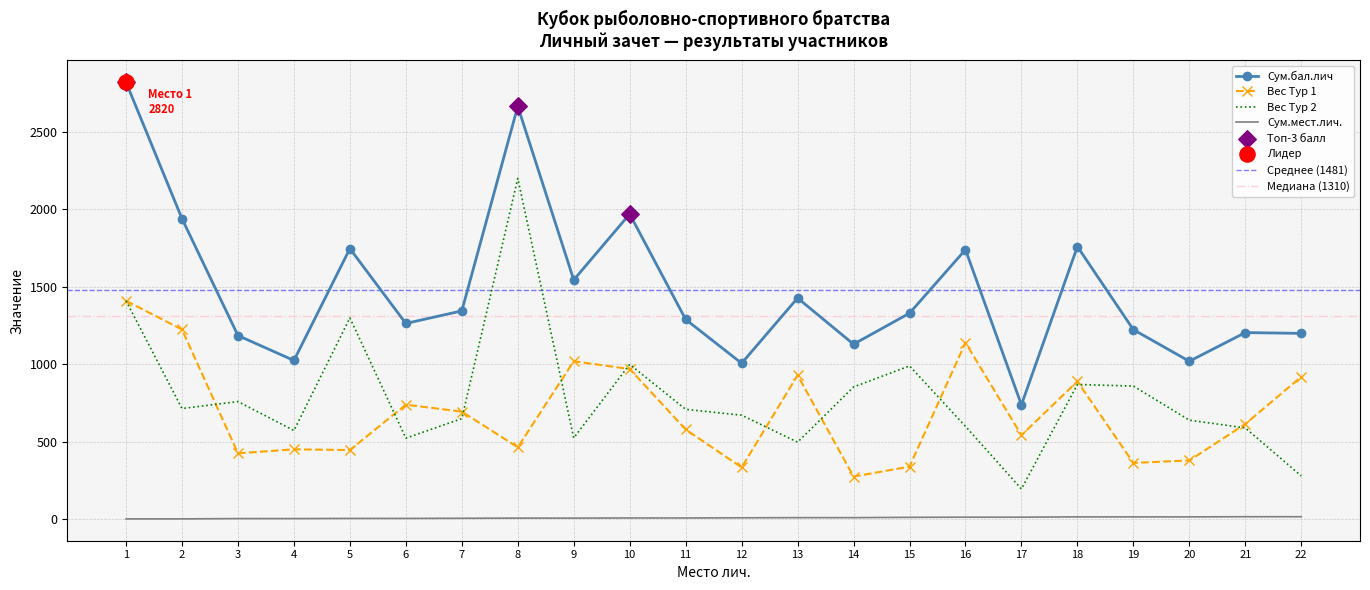

At how many categories does at least one series exceed 70?

22